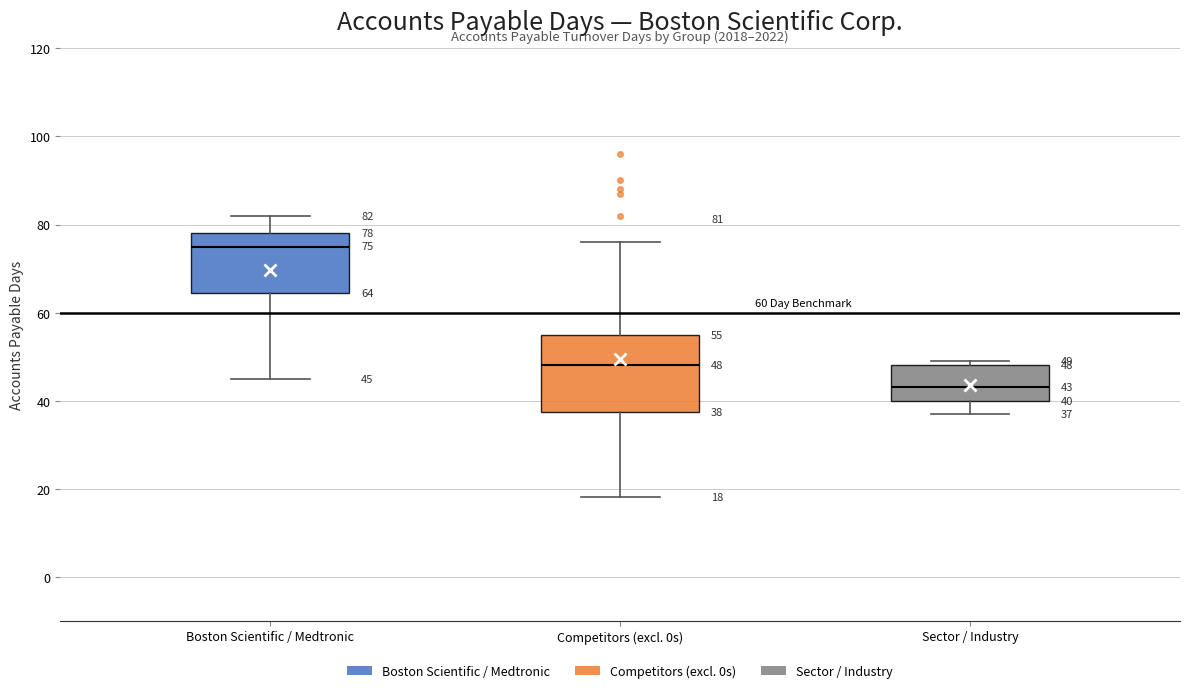

Which box has the lowest median line?

Sector / Industry